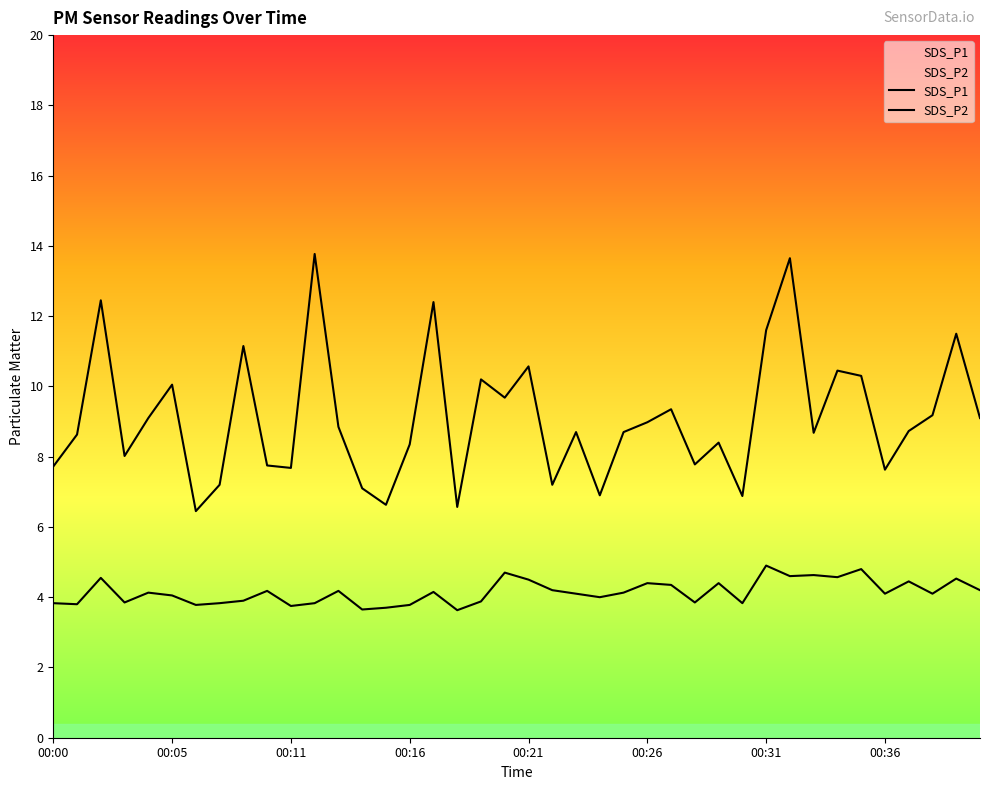

What is the difference between the highest and lowest values at 24?

4.6